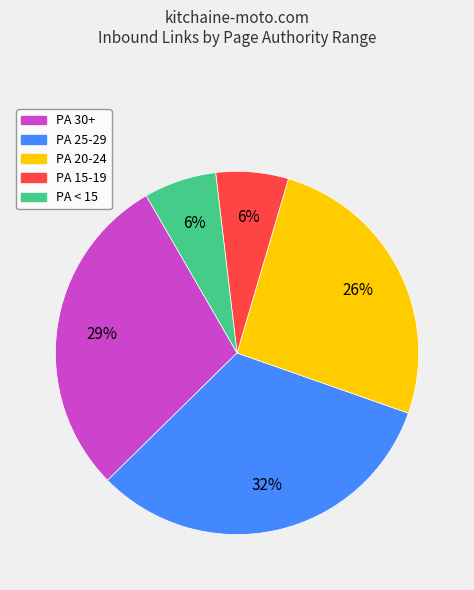

To the nearest percent, what is the difference between the largest and smallest slice percentages?

26%